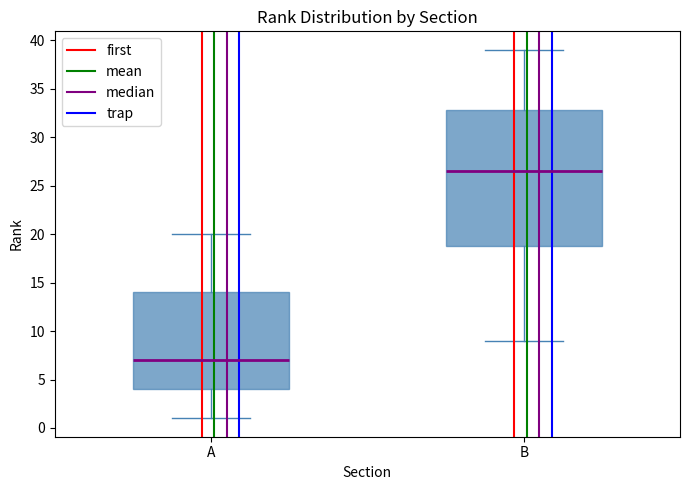

Where does the lower whisker of the box for B end on the y-axis? The values are not printed on the chart, so give them approximately, as read against the axis.

9.0